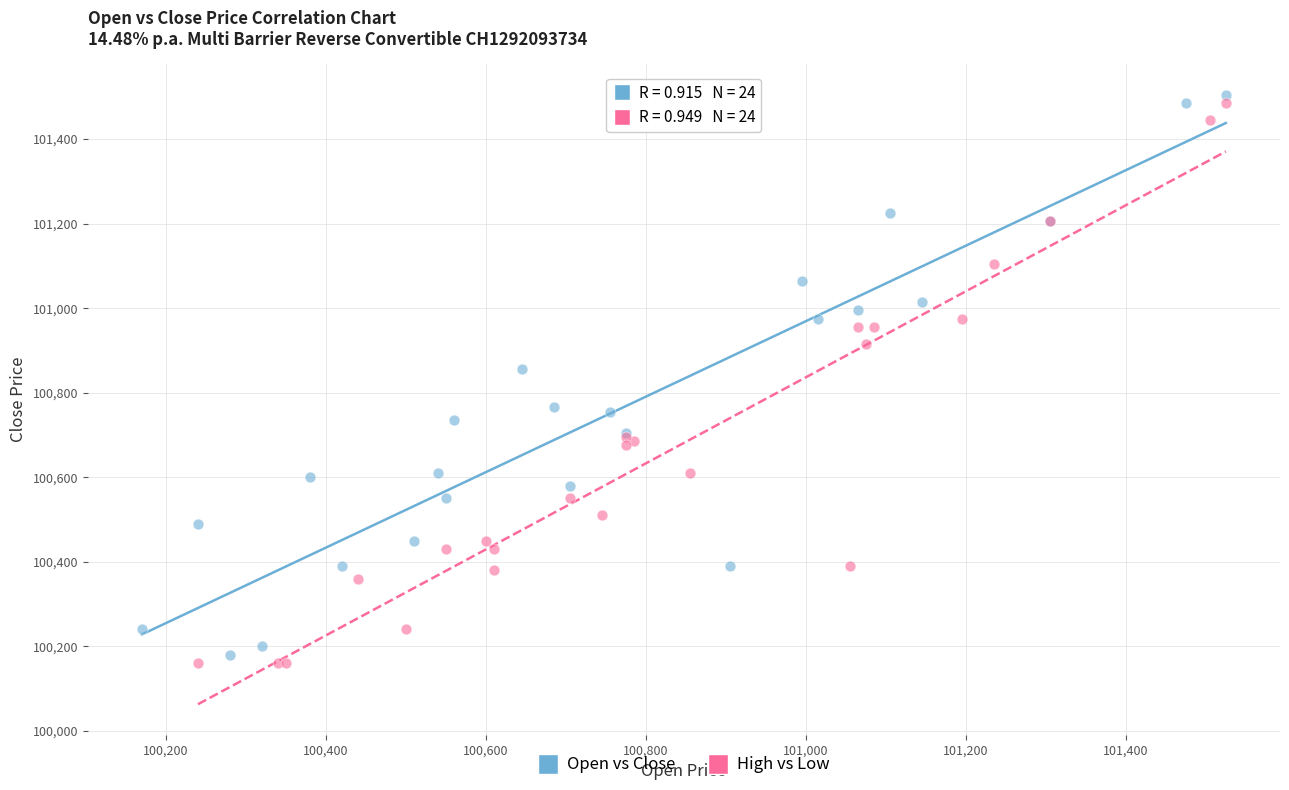

Which series contains the lowest Y value?

High vs Low